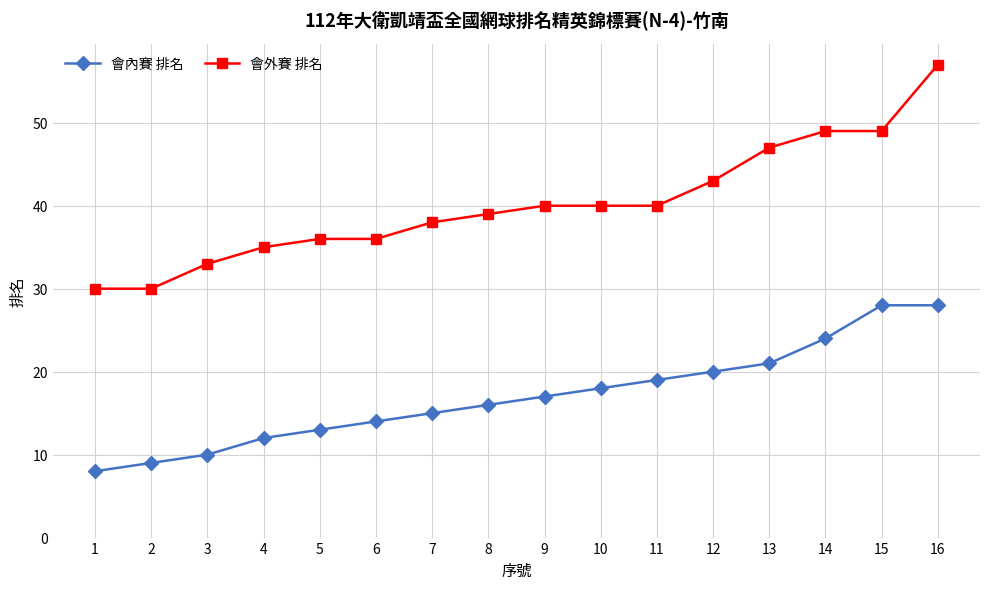

Reading left to right, transcribe all the data shown in this chart.

會內賽 排名: 8	9	10	12	13	14	15	16	17	18	19	20	21	24	28	28
會外賽 排名: 30	30	33	35	36	36	38	39	40	40	40	43	47	49	49	57